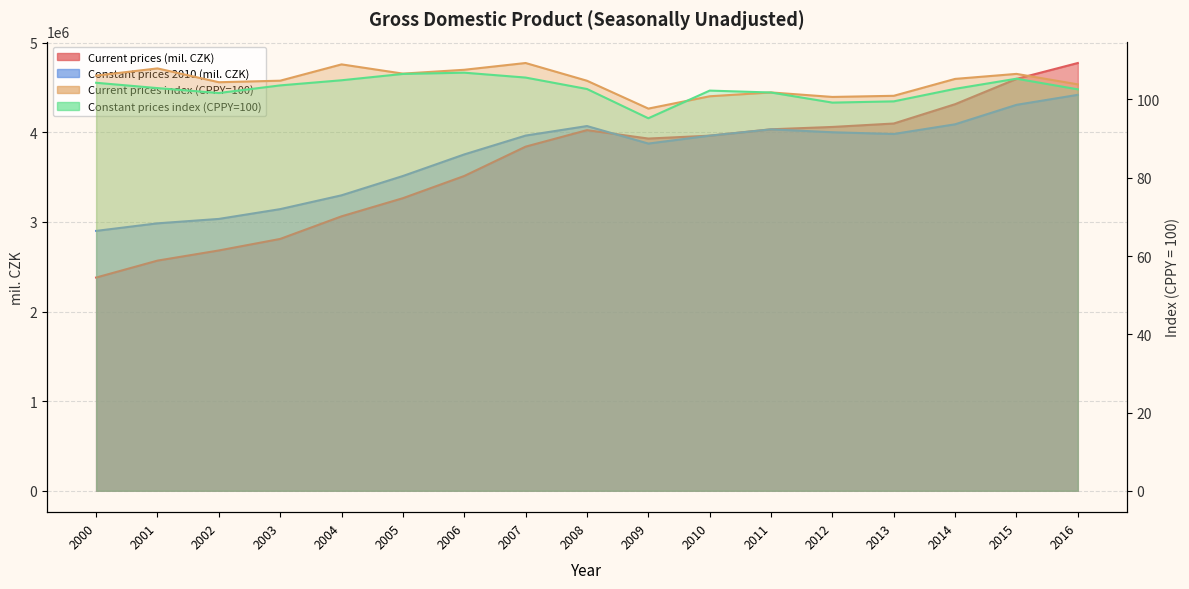

True or false: Constant prices 2010 (mil. CZK) and Current prices index (CPPY=100) intersect in this chart.

False